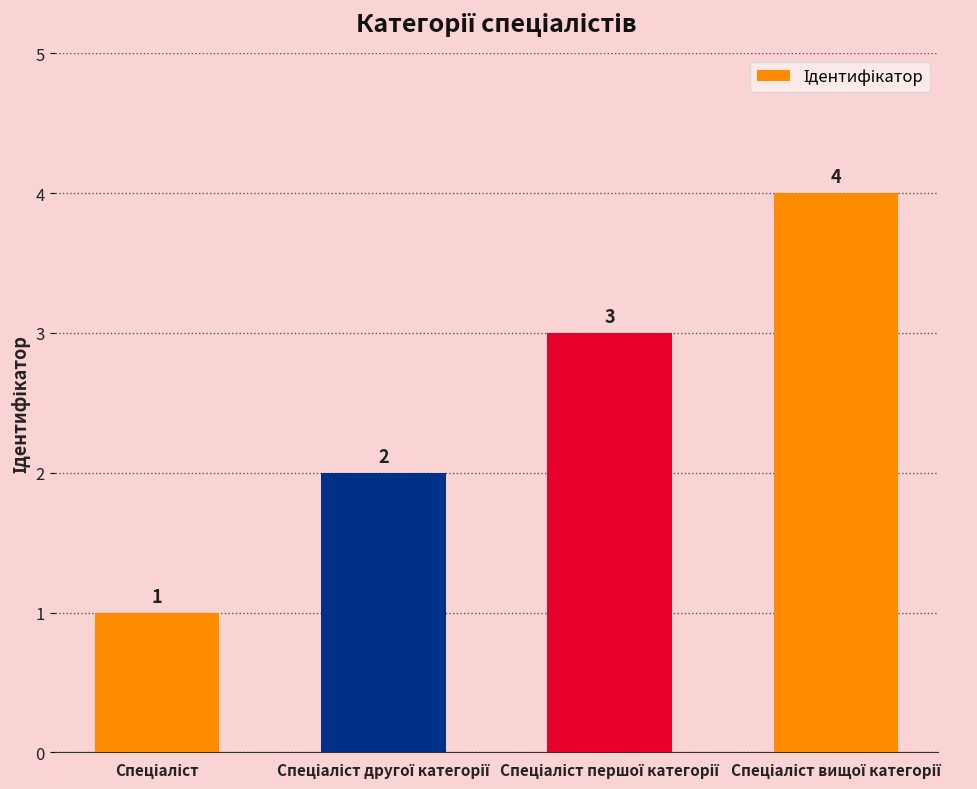

What is the sum of all values?

10